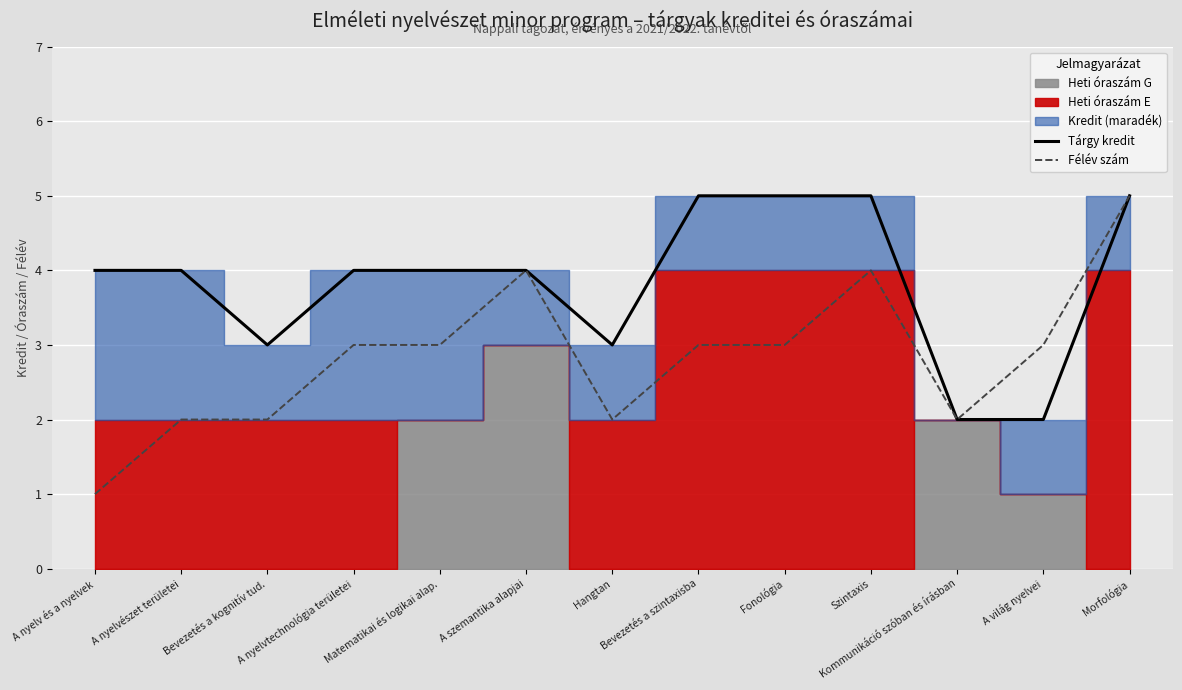

At which category is the sum across all series the highest?

Morfológia